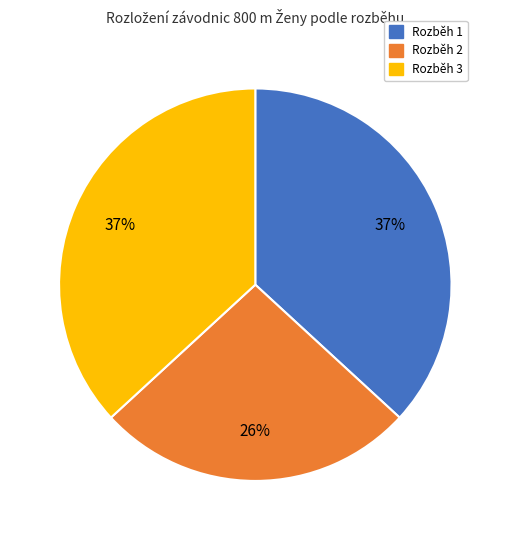

To the nearest percent, what is the difference between the largest and smallest slice percentages?

11%